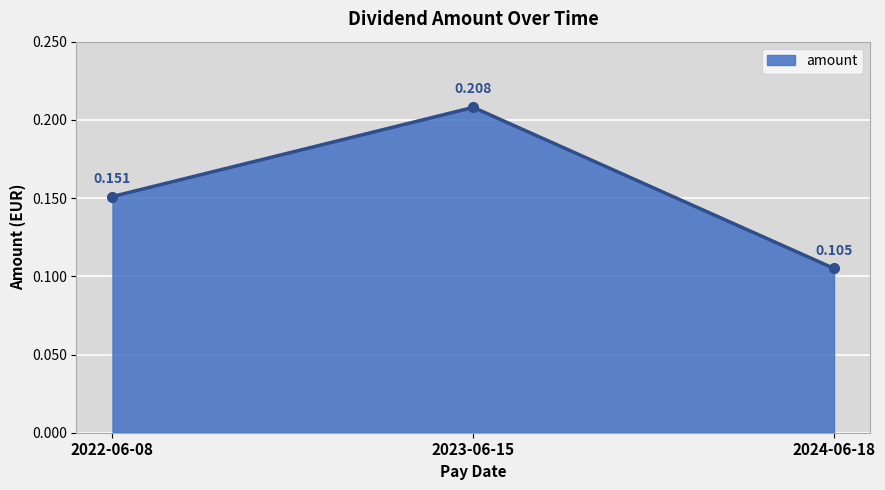

The chart shows a value of 0.2 at 2024-06-18. True or false?

False